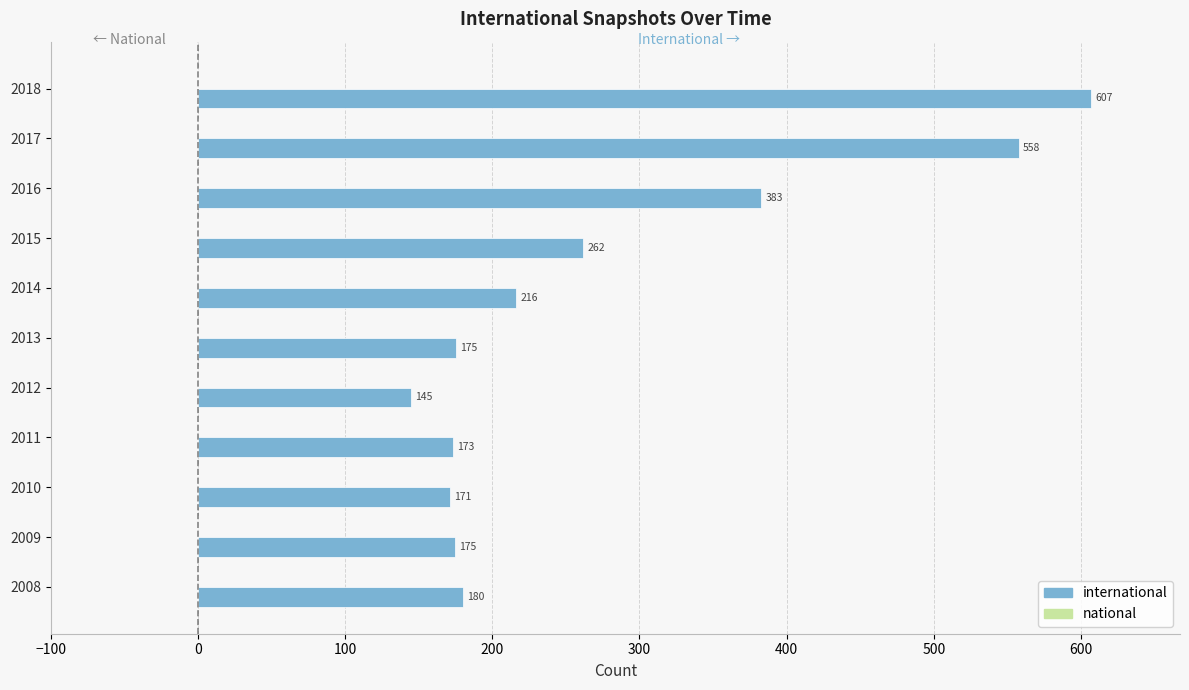

The chart shows a value of 175.0 at 2013. True or false?

True